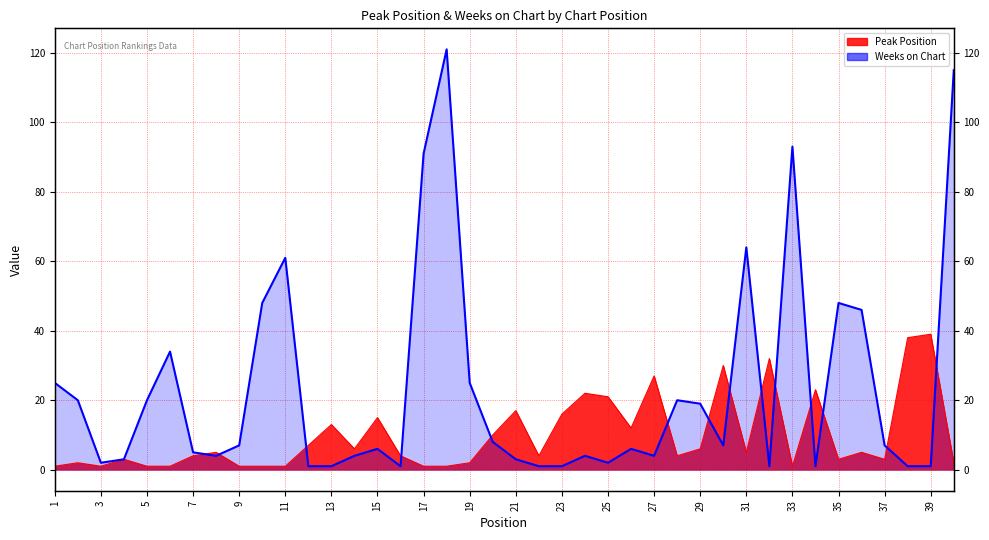

What is the value of the Weeks on Chart point at the 13th from the left?

1